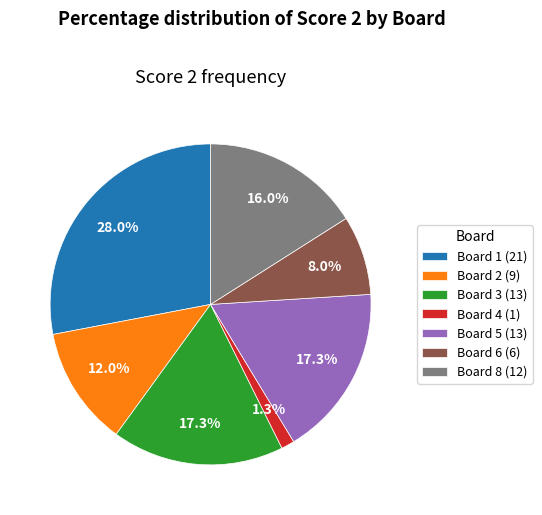

What portion of the pie excludes Board 1 (21)?

72.0%